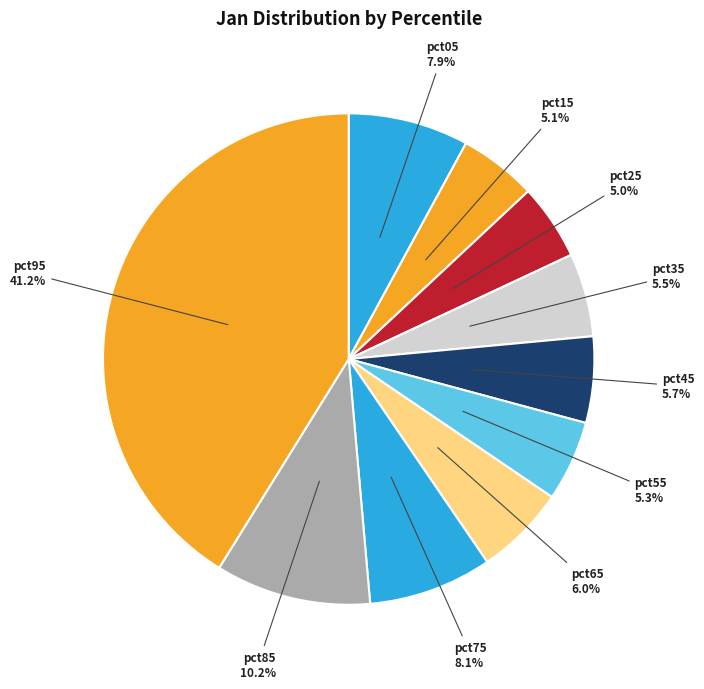

Which slice is the smallest?

pct25